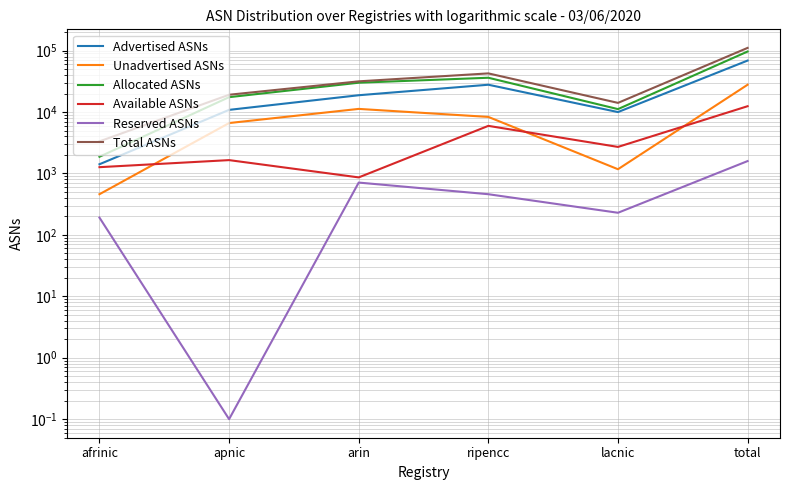

Is this an area chart (filled region under the line)?

No